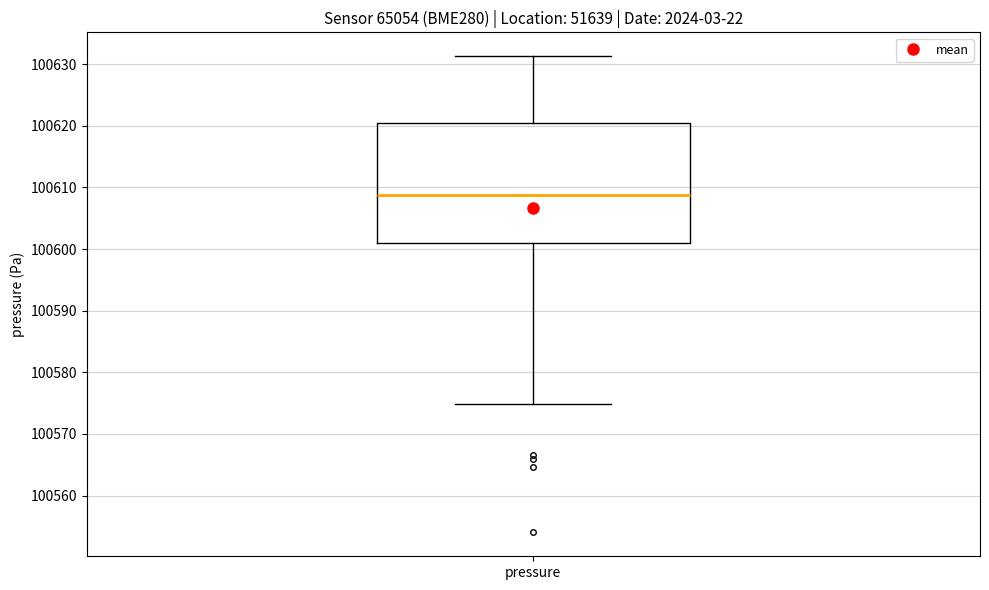

Transcribe this box plot: give where the median line is, the range the box spans, and where the two whiskers end, as read against the y-axis. The values are not printed on the chart, so give them approximately, as read against the axis.

median 100609, box 100601 to 100620, whiskers 100575 to 100631